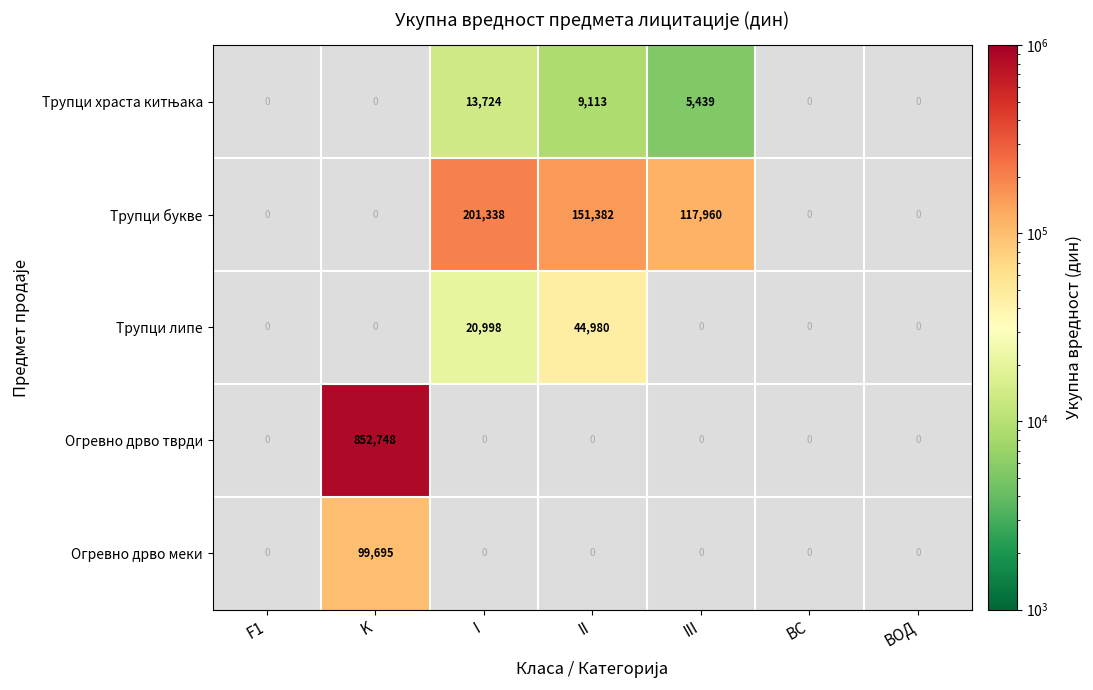

True or false: Трупци букве has a value of 229758 at II.

False